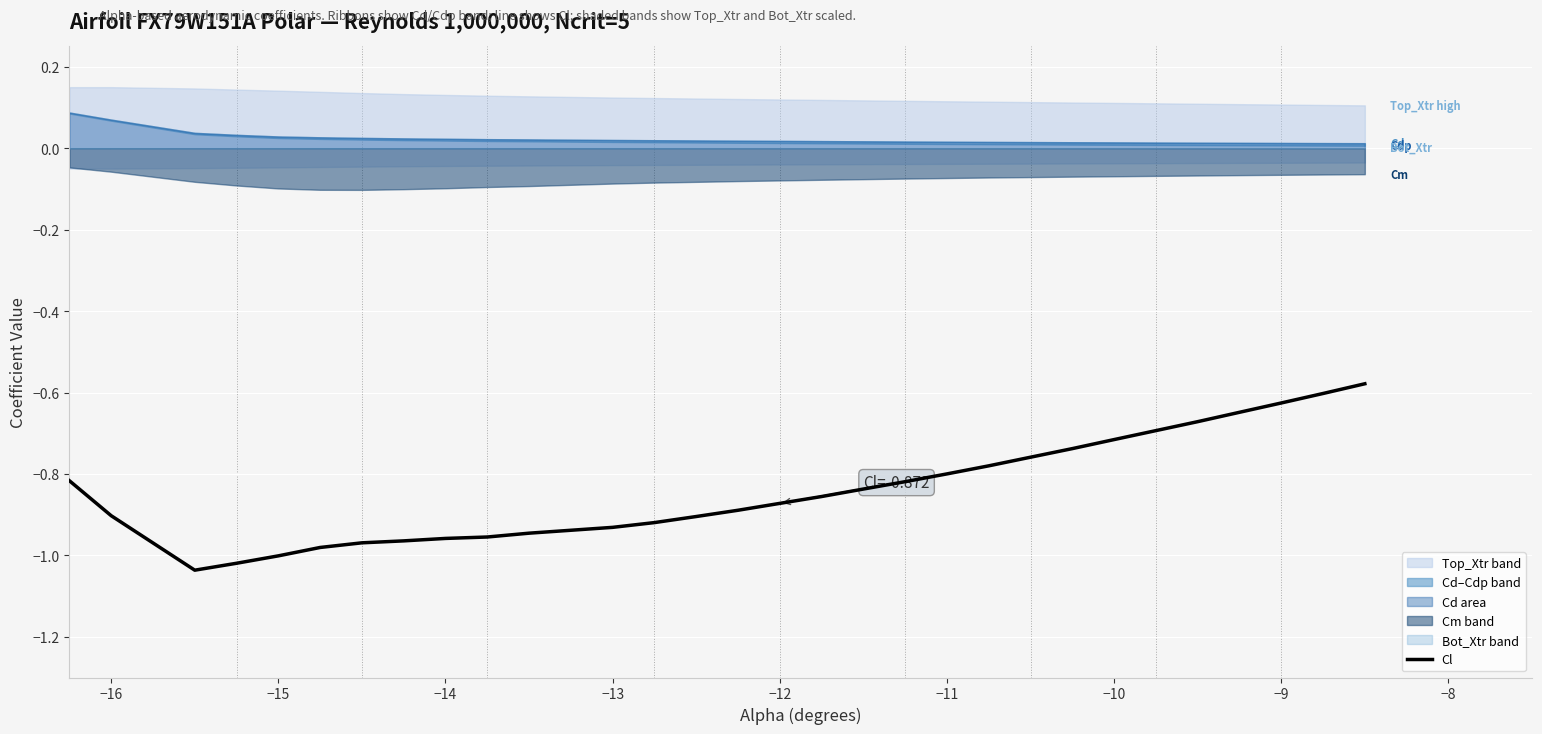

How many data points does each series have?

30